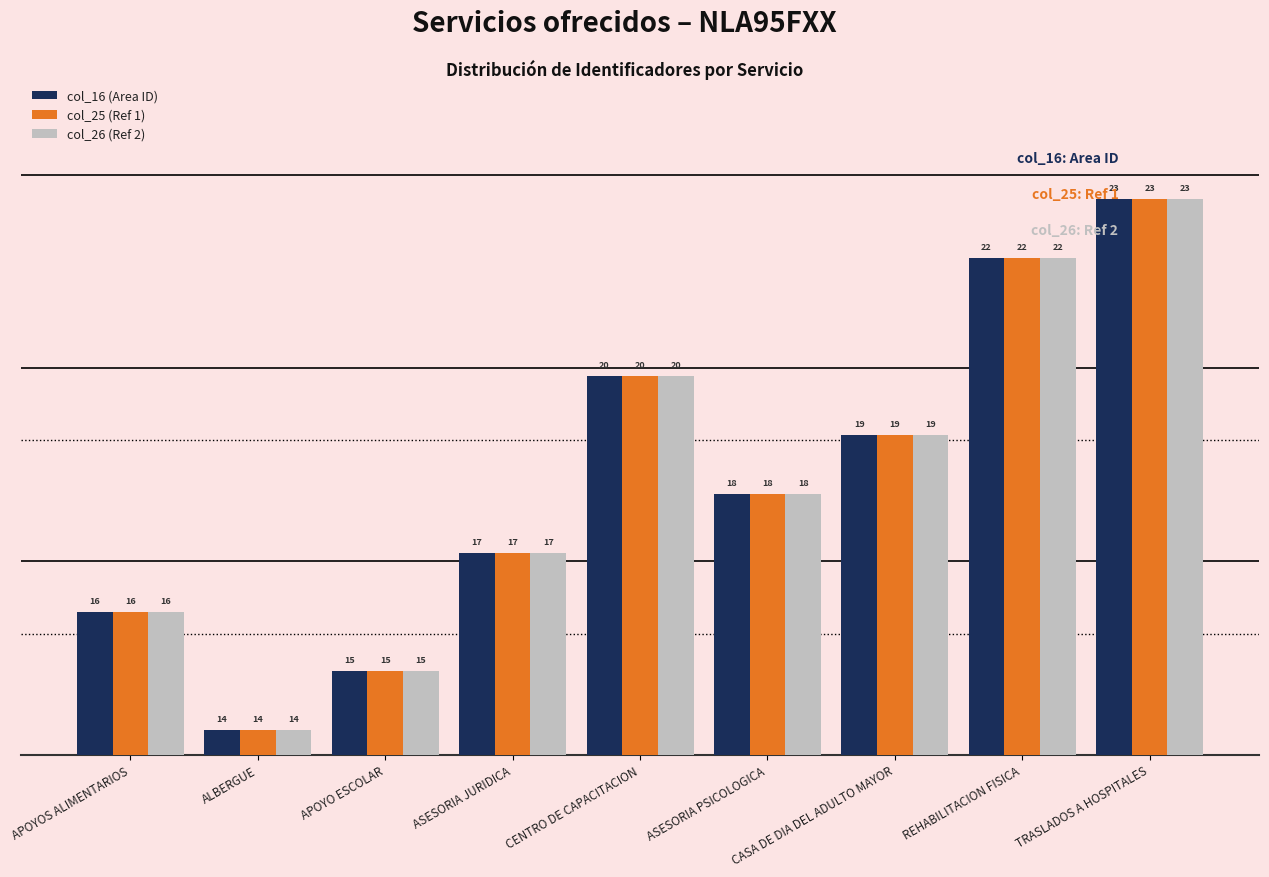

The value of col_26 (Ref 2) at CASA DE DIA DEL ADULTO MAYOR is 20.2. True or false?

False